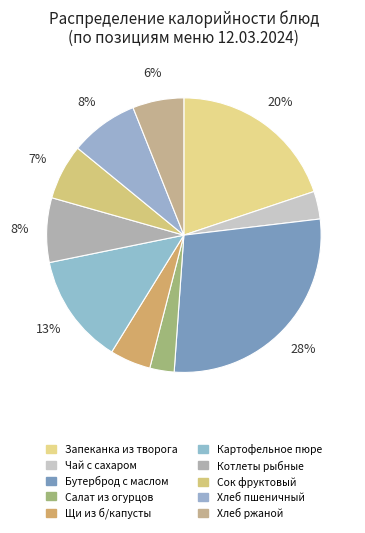

Which category has the biggest portion of the pie?

Бутерброд с маслом